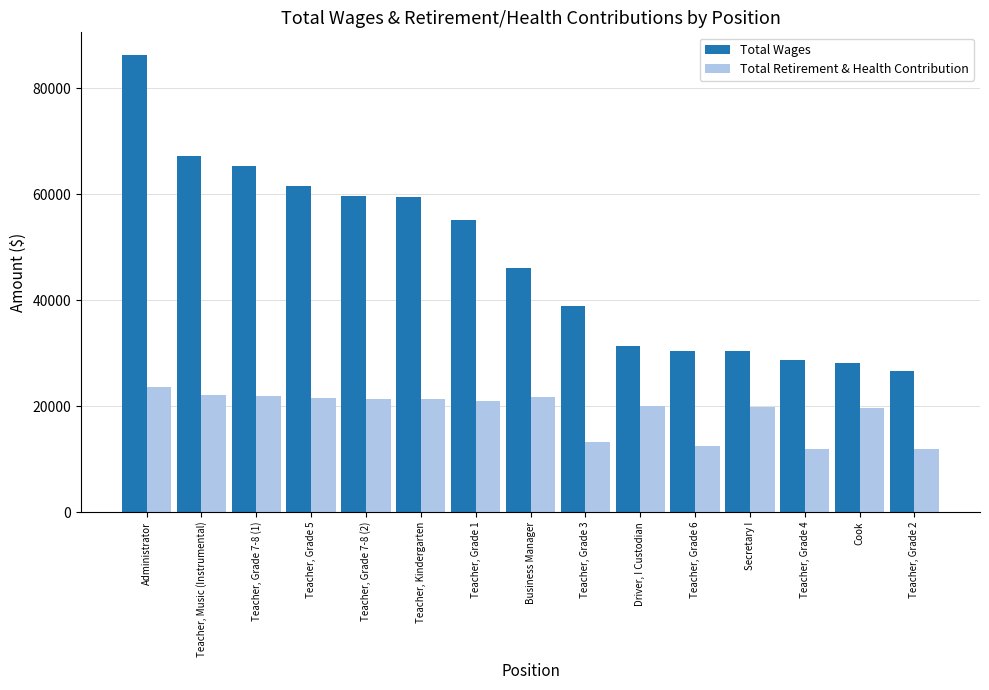

Is the value of Total Retirement & Health Contribution at Business Manager greater than the value of Total Wages at Teacher, Grade 7-8 (2)?

No